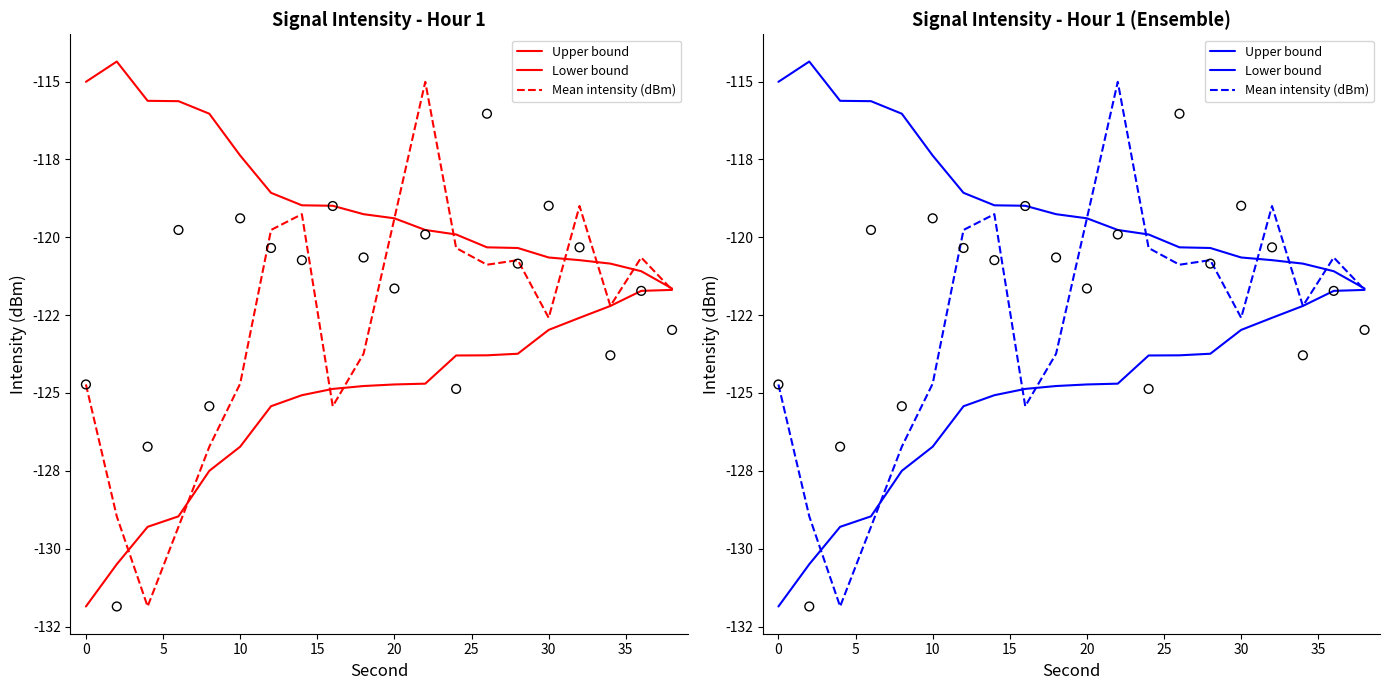

Which series has the largest total across all categories?

Upper bound